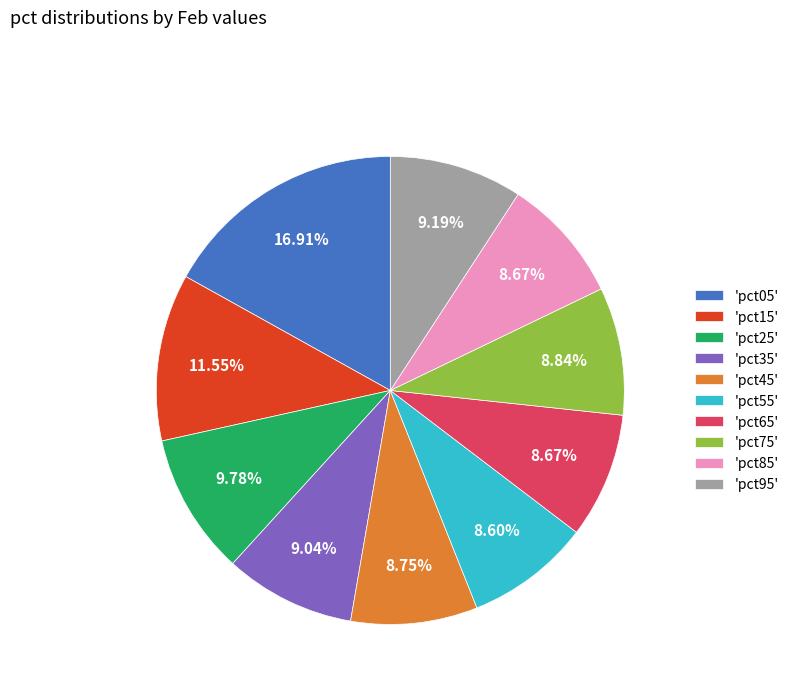

Which has a higher value, 'pct65' or 'pct05'?

'pct05'